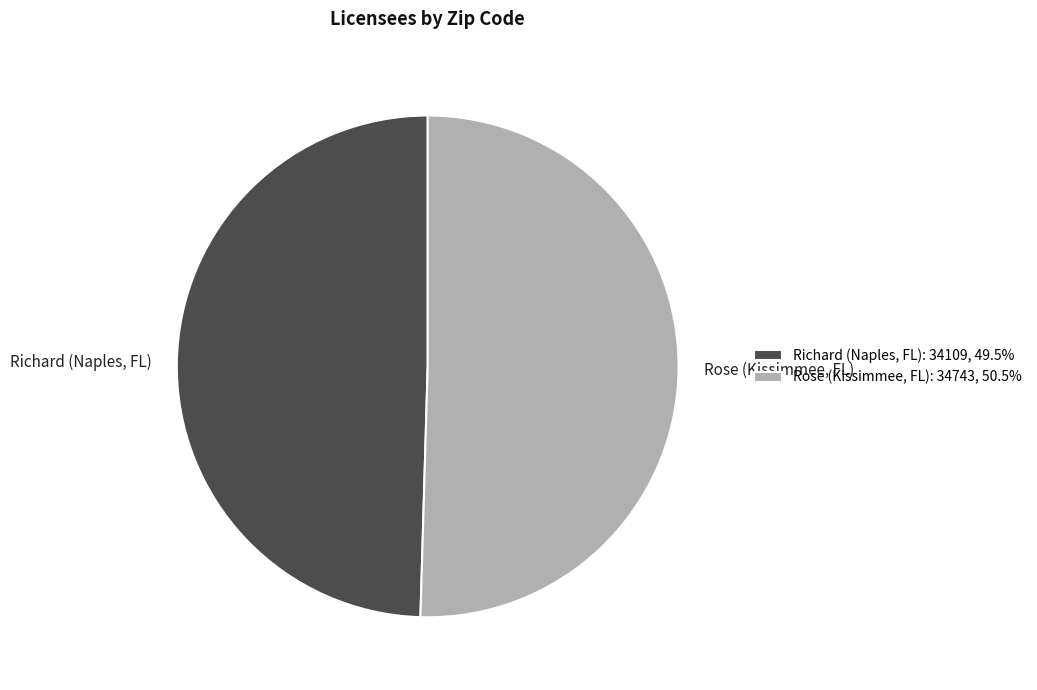

True or false: Richard (Naples, FL) accounts for 57% of the total.

False